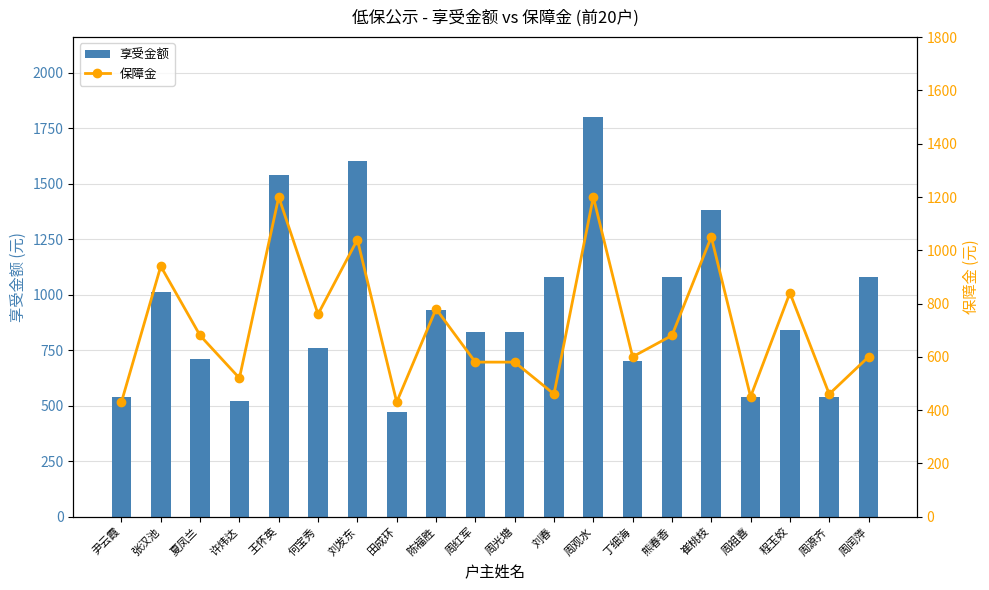

Reading left to right, what are all the values shown in this chart?

享受金额: 尹云霞=540	张汉池=1010	夏凤兰=710	许炜达=520	王怀英=1540	何宝秀=760	刘发东=1600	田成环=470	陈福胜=930	周红军=830	周光塘=830	刘春=1080	周观水=1800	丁细海=700	熊春香=1080	崔桃枝=1380	周祖喜=540	程玉姣=840	周源齐=540	周闰萍=1080
保障金: 尹云霞=430	张汉池=940	夏凤兰=680	许炜达=520	王怀英=1200	何宝秀=760	刘发东=1040	田成环=430	陈福胜=780	周红军=580	周光塘=580	刘春=460	周观水=1200	丁细海=600	熊春香=680	崔桃枝=1050	周祖喜=450	程玉姣=840	周源齐=460	周闰萍=600